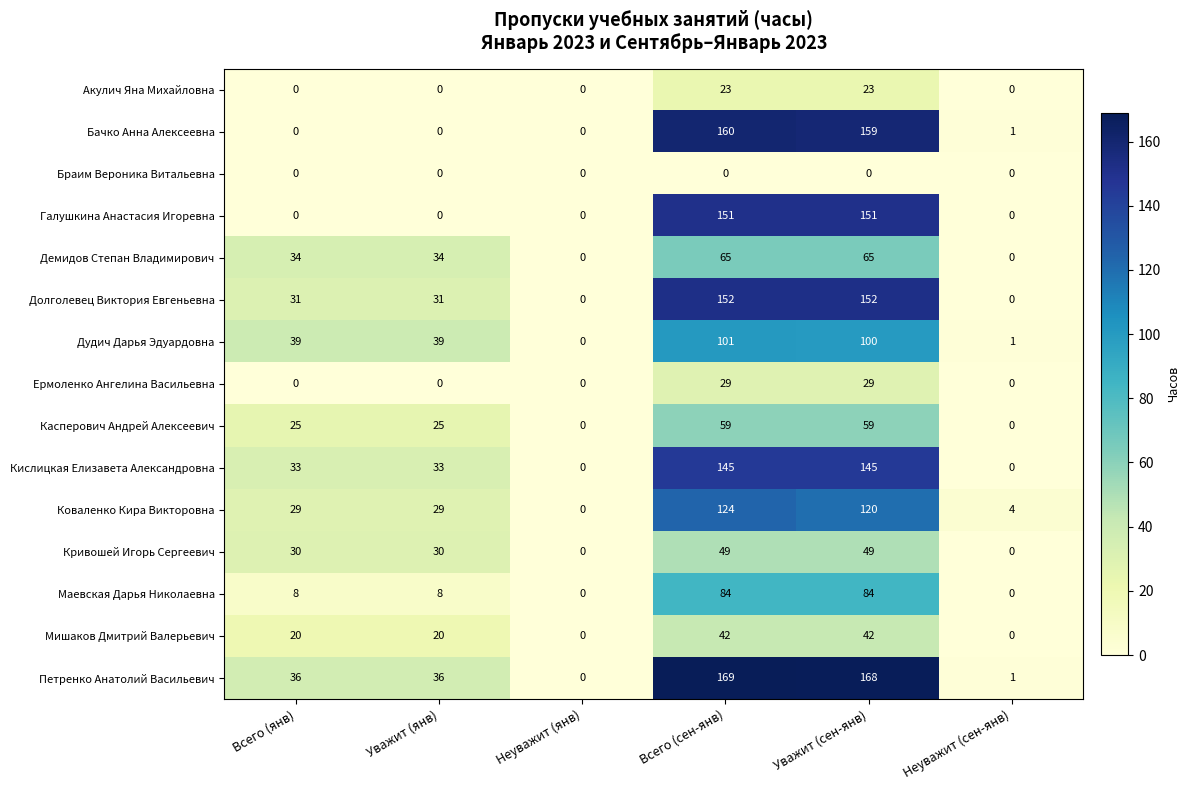

True or false: Браим Вероника Витальевна has a value of 0 at Всего (сен-янв).

True